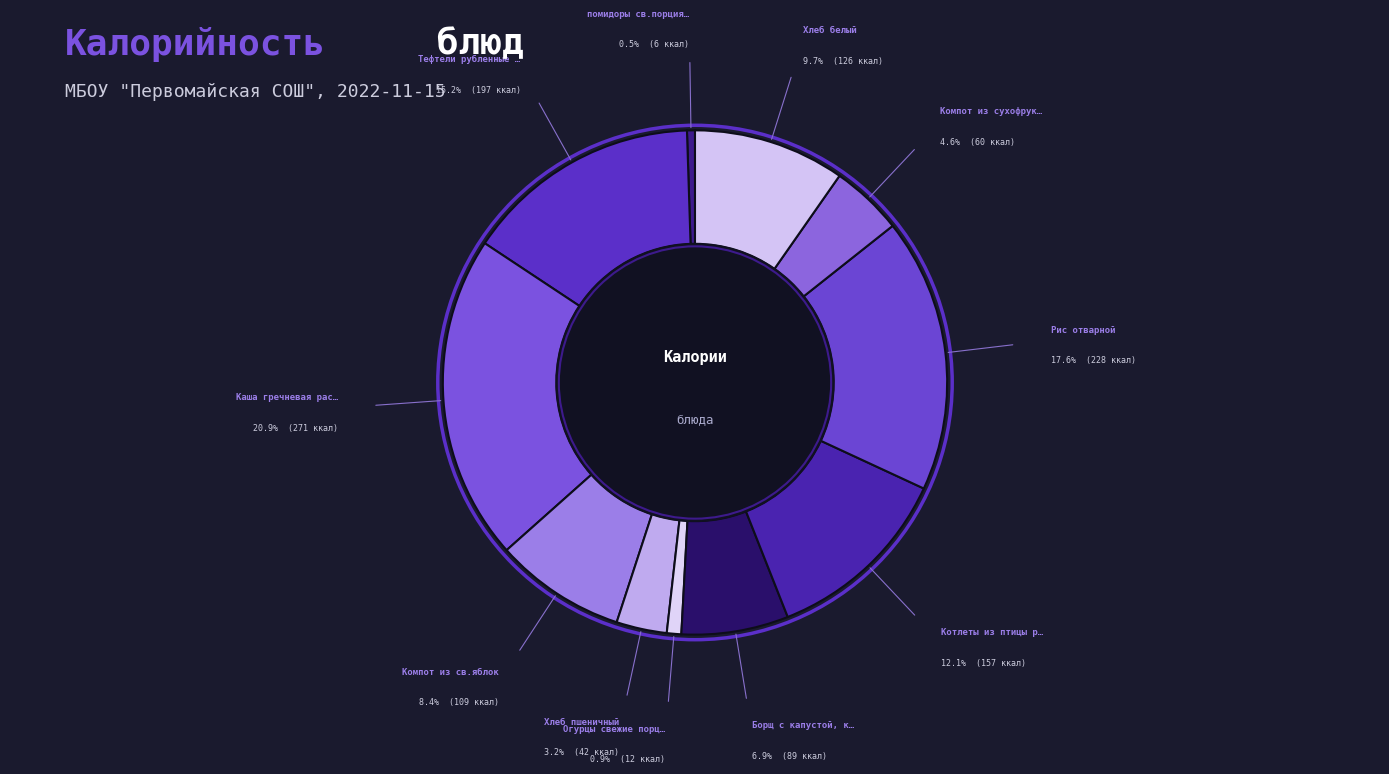

Rank the categories by value from lowest to highest.

помидоры св.порциями, Огурцы свежие порциями, Хлеб пшеничный, Компот из сухофруктов, Борщ с капустой, картофелем со сметаной, Компот из св.яблок, Хлеб белый, Котлеты из птицы рубленные с соусом, Тефтели рубленные с соусом, Рис отварной, Каша гречневая рассыпчатая